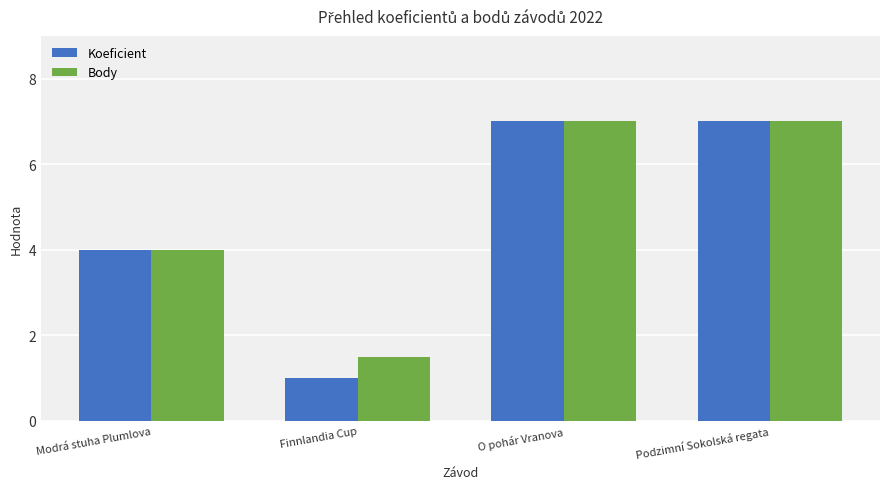

The value of Koeficient at O pohár Vranova is 4.7. True or false?

False